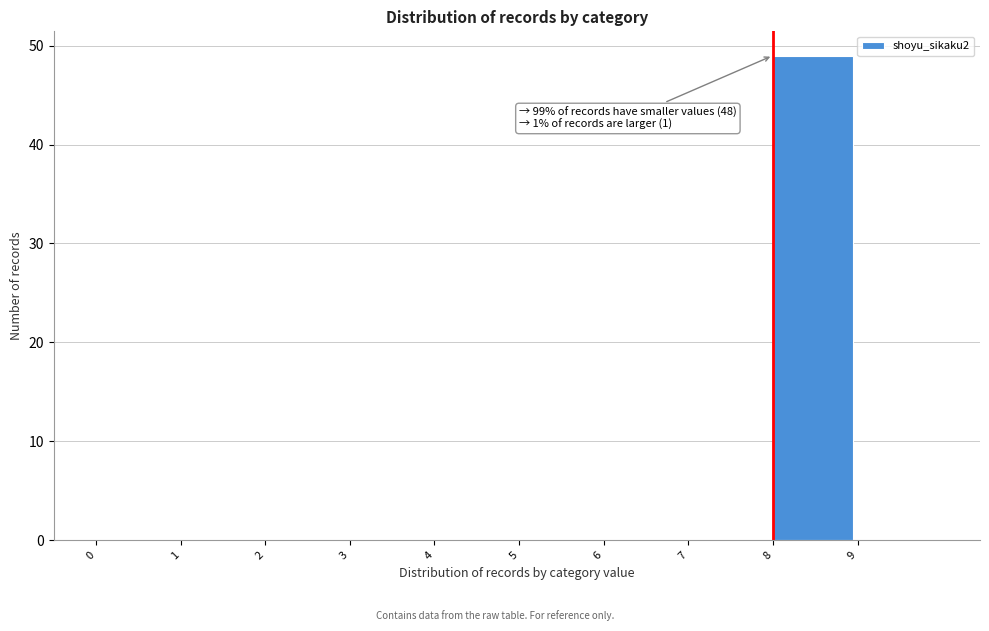

Over which range of the x-axis is the bar tallest?

8 to 9